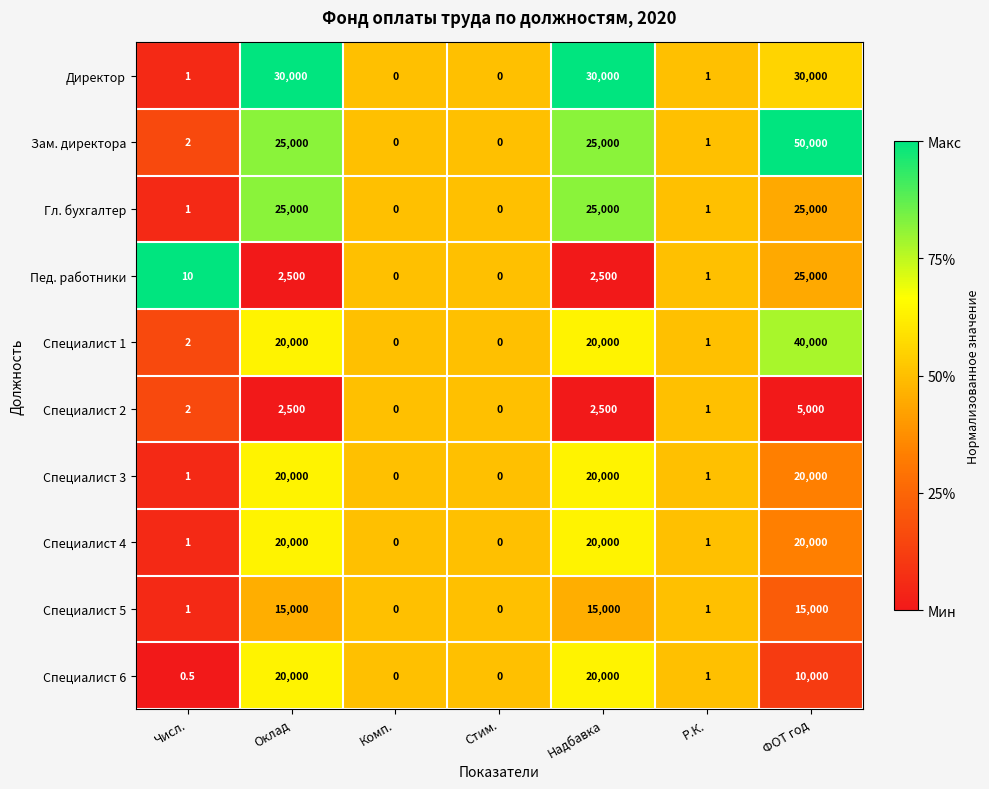

What is the sum of all Зам. директора values?

100003.0